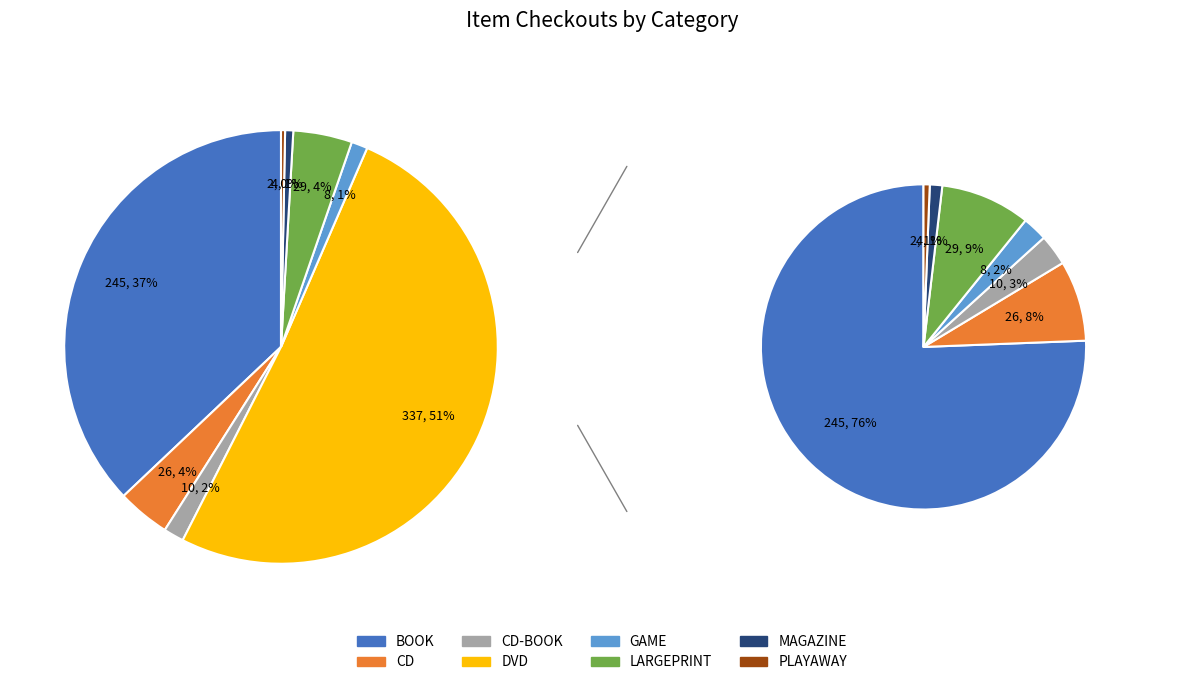

Which slice is the smallest?

PLAYAWAY